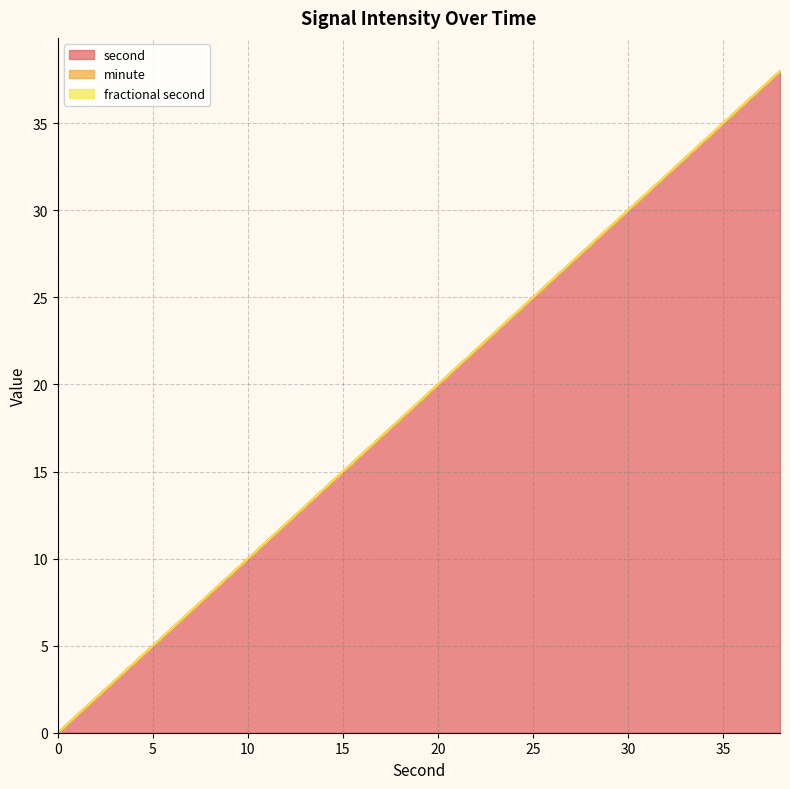

At which label does second first exceed 20?

22